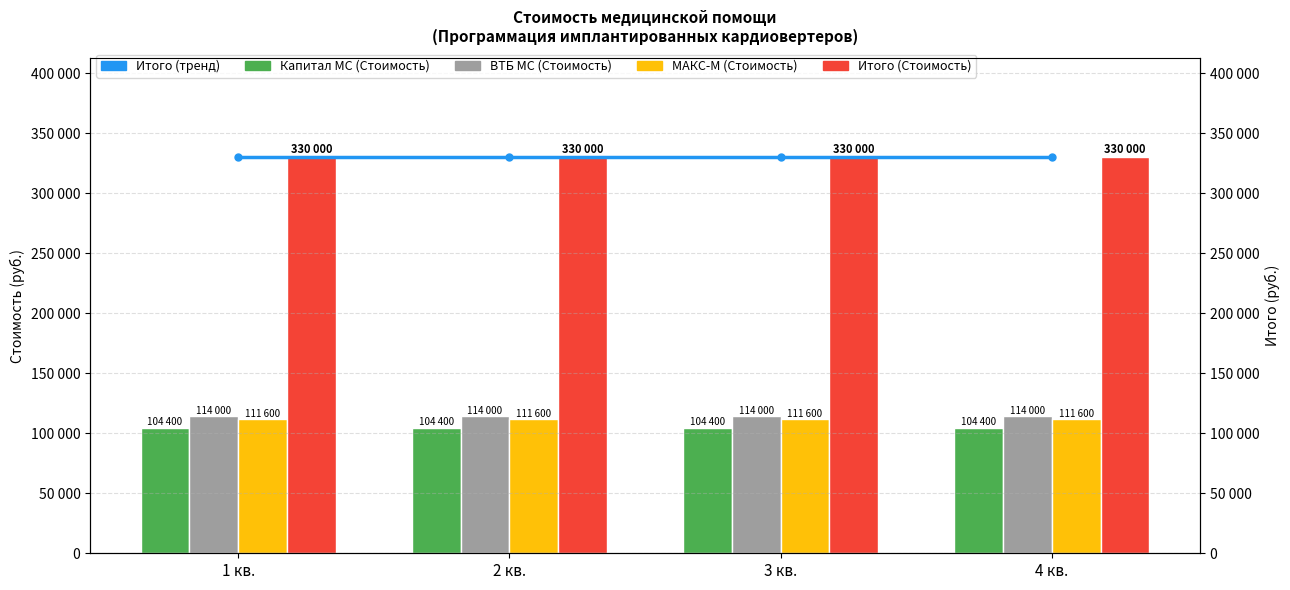

What is the value of the МАКС-М (Стоимость) bar at the 1st from the left?

111600